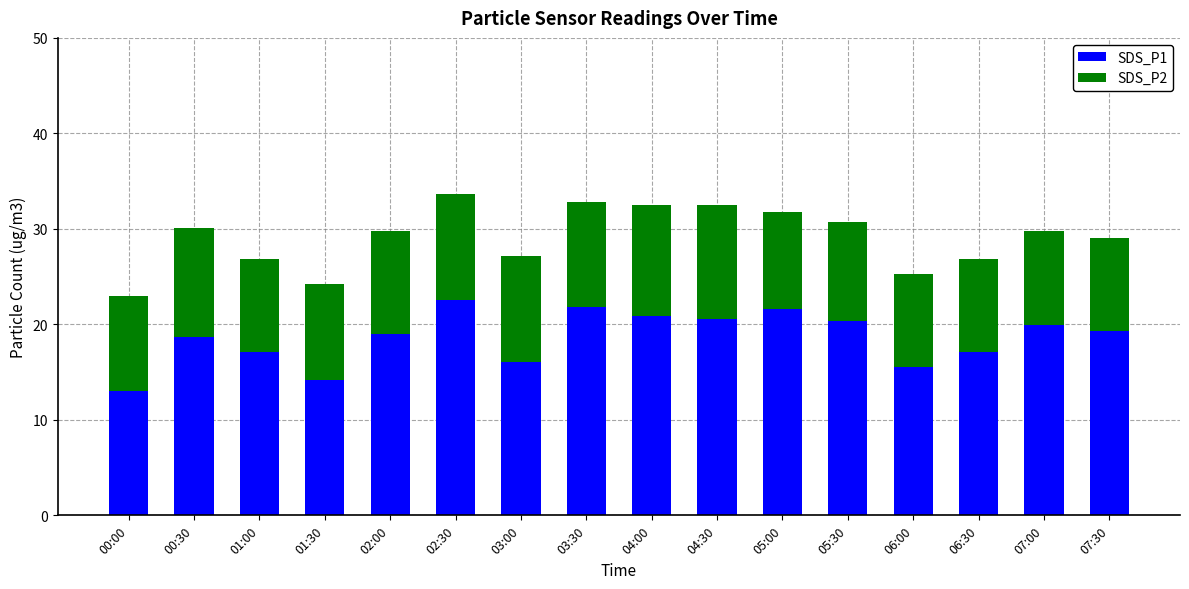

What is the sum of all SDS_P1 values?

297.5